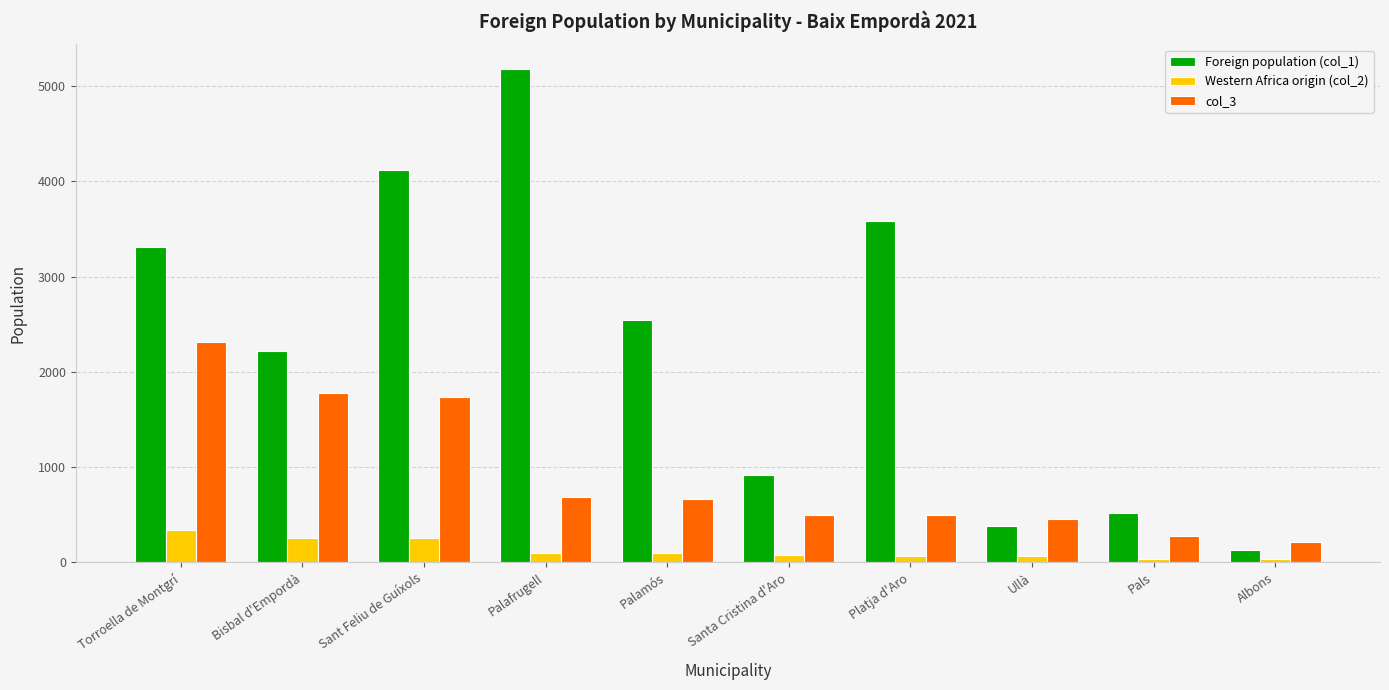

List the series in order of their peak value, lowest first.

Western Africa origin (col_2), col_3, Foreign population (col_1)